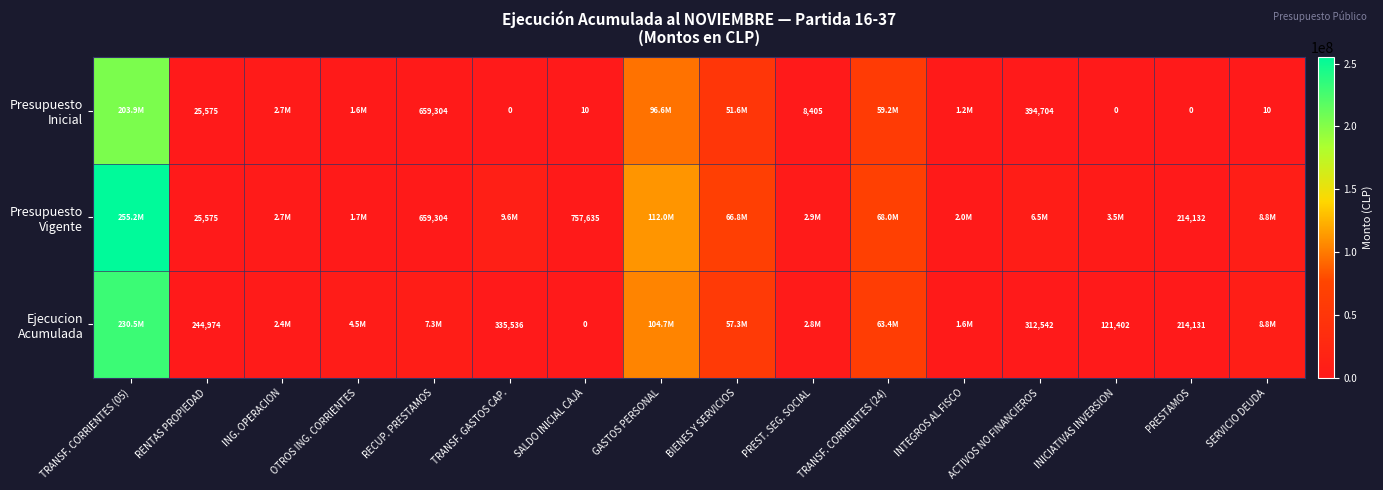

What is the spread (max minus min) of values at SALDO INICIAL CAJA?

757635